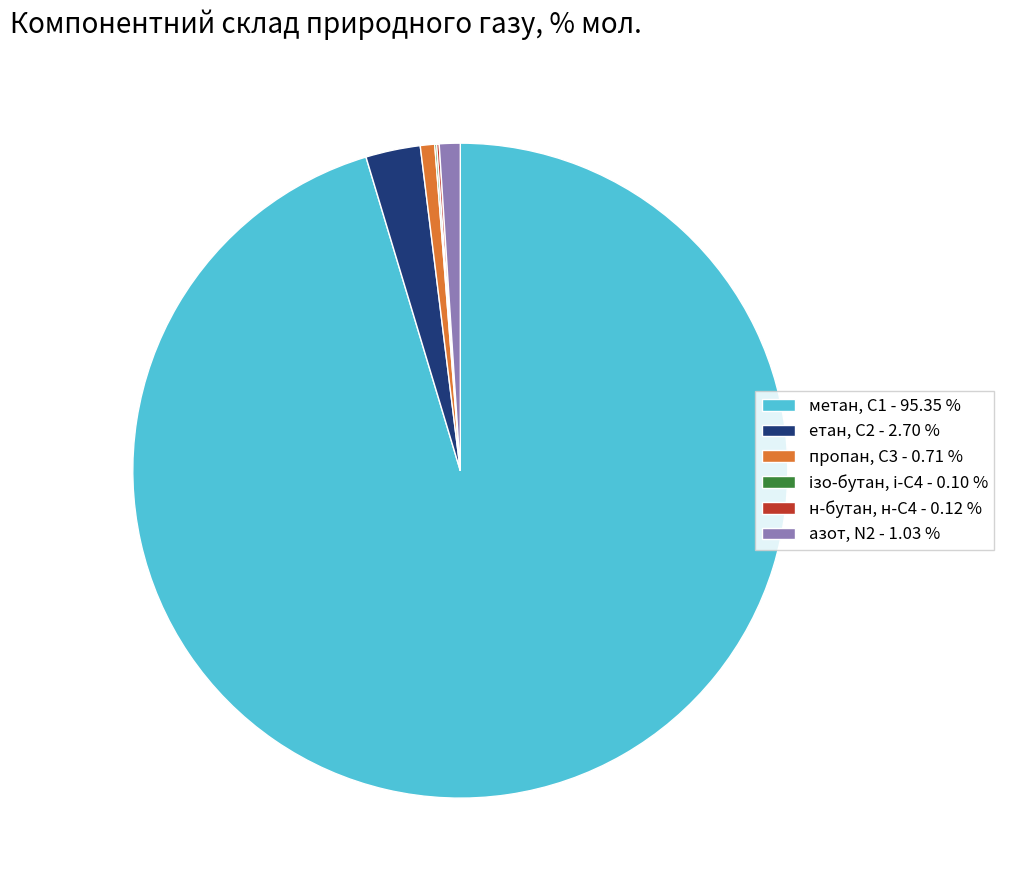

Which slice is the largest?

метан, С1